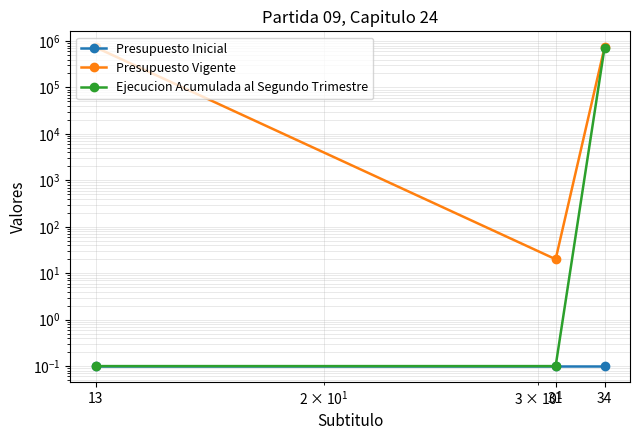

The value of Presupuesto Vigente at 13 is 733639.0. True or false?

True